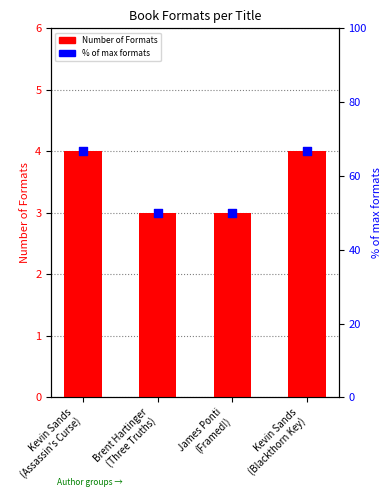

Which series reaches the maximum Y coordinate?

% of max formats